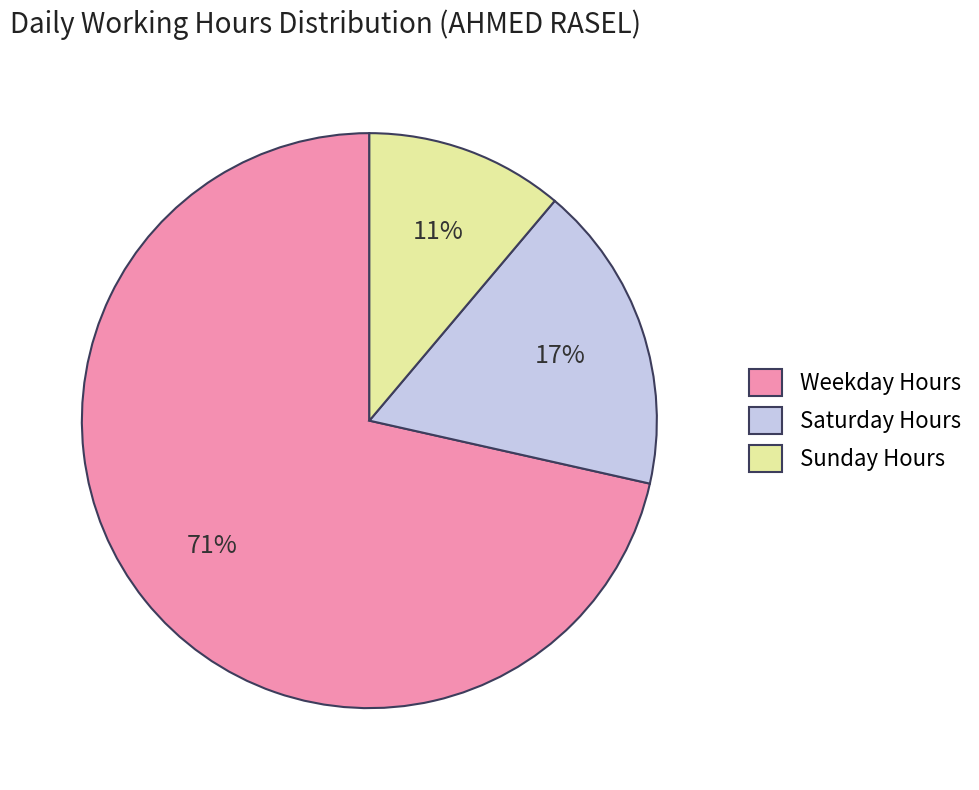

Is the sum of Saturday Hours and Weekday Hours greater than half?

Yes